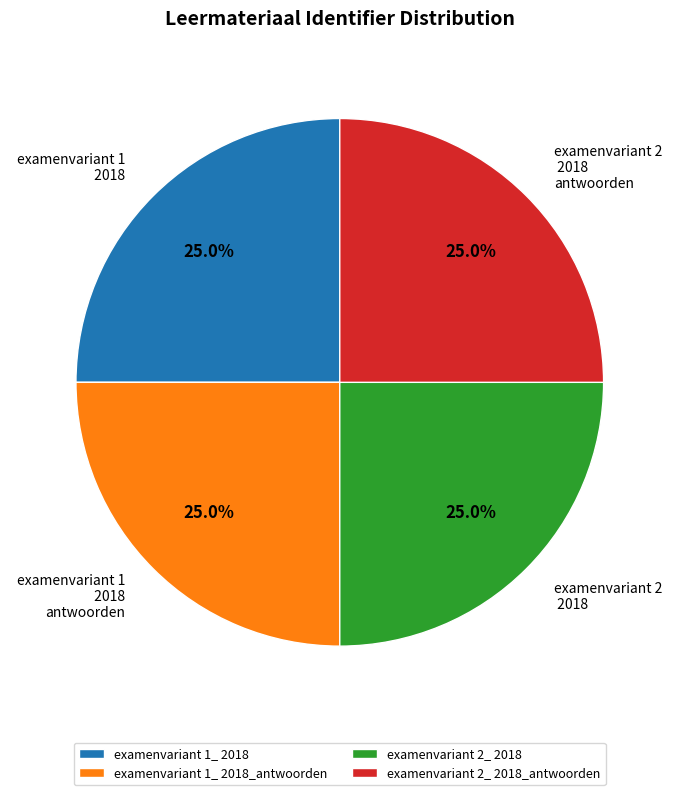

True or false: examenvariant 1_ 2018 accounts for 25% of the total.

True